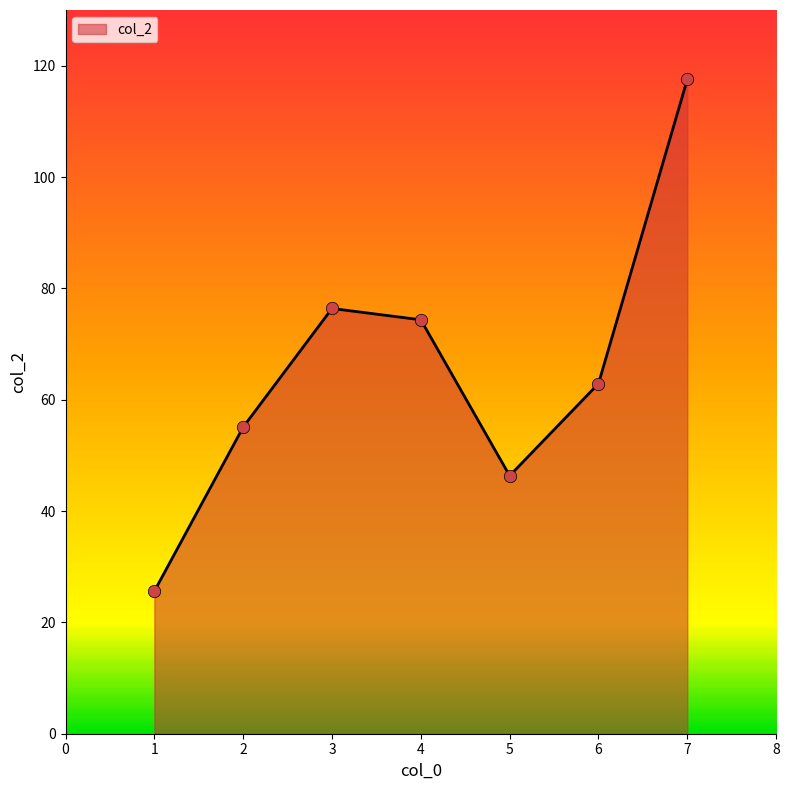

What is the change in value from 2 to 3?

+21.3